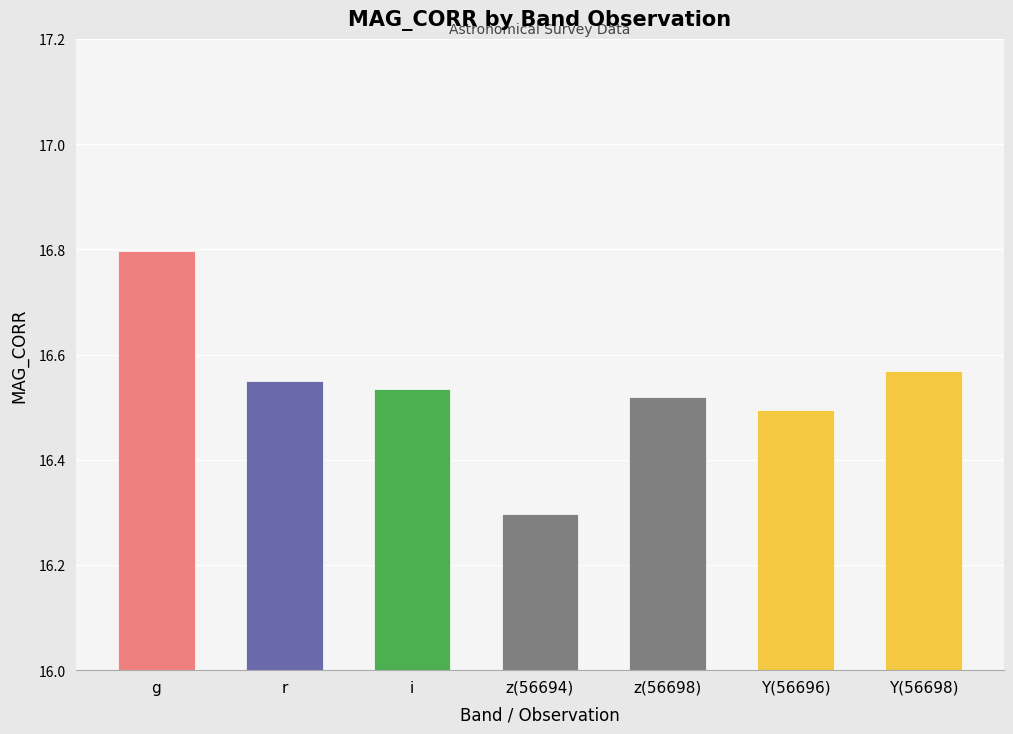

Which has a higher value, z or Y?

Y